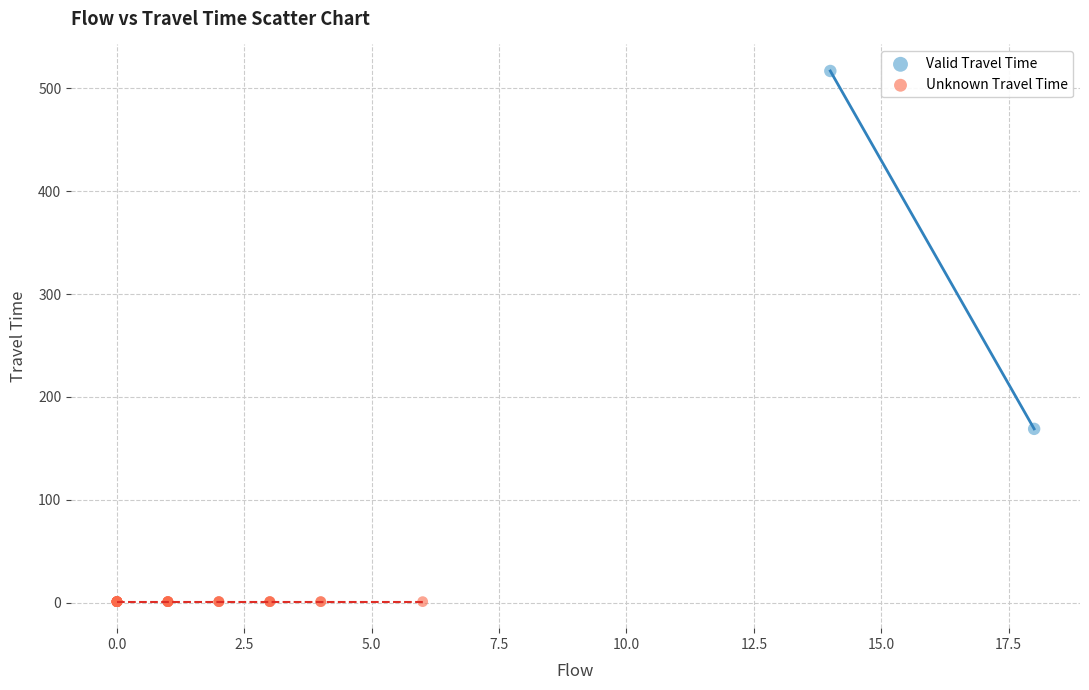

Which series reaches the minimum Y coordinate?

Unknown Travel Time